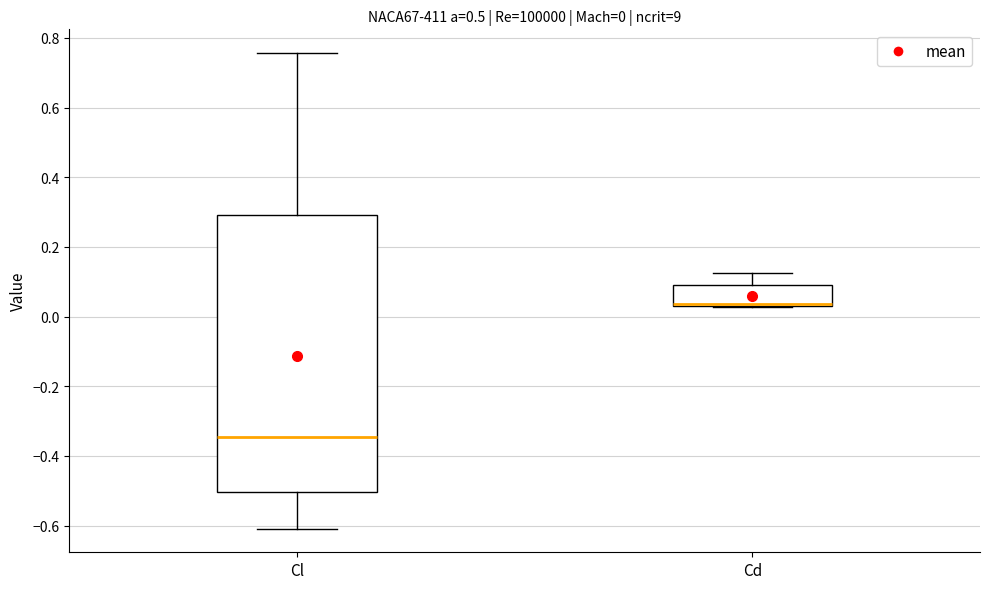

Comparing the boxes themselves (not the whiskers), which one is the tallest?

Cl